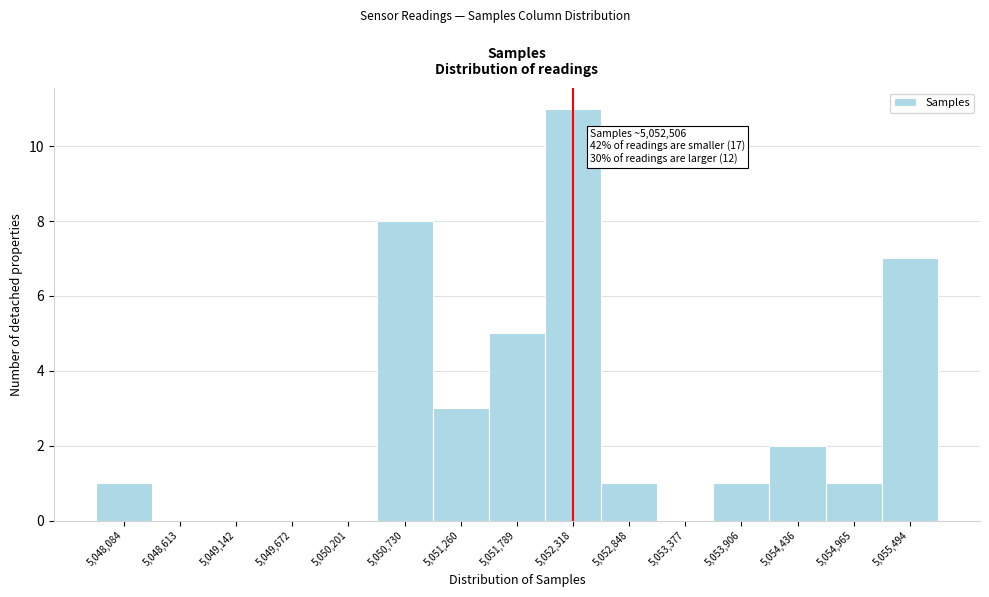

Reading left to right, transcribe all the data shown in this chart.

5,048,084=1	5,048,613=0	5,049,142=0	5,049,672=0	5,050,201=0	5,050,730=8	5,051,260=3	5,051,789=5	5,052,318=11	5,052,848=1	5,053,377=0	5,053,906=1	5,054,436=2	5,054,965=1	5,055,494=7